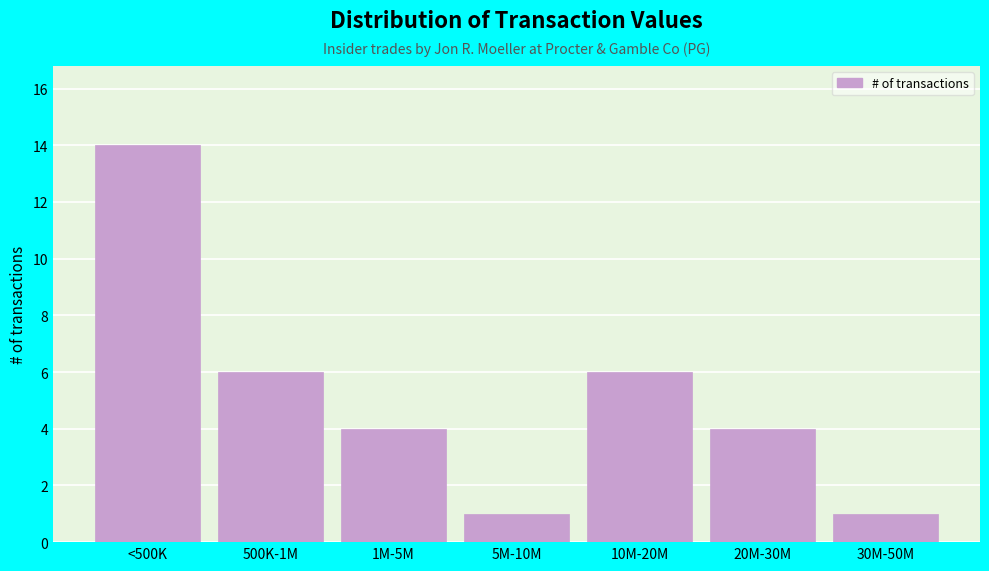

Reading left to right, extract all data points from this chart.

<500K=14	500K-1M=6	1M-5M=4	5M-10M=1	10M-20M=6	20M-30M=4	30M-50M=1